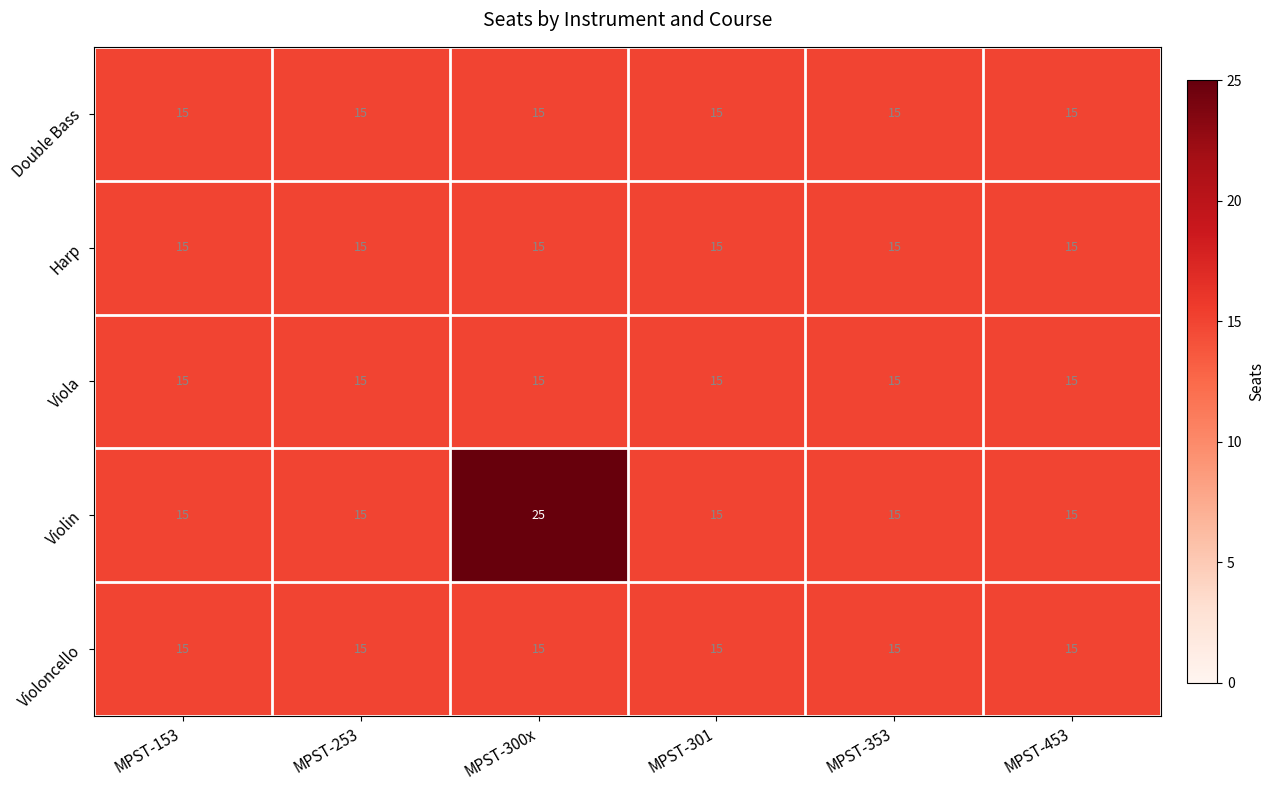

At which category is the sum across all series the highest?

MPST-300x